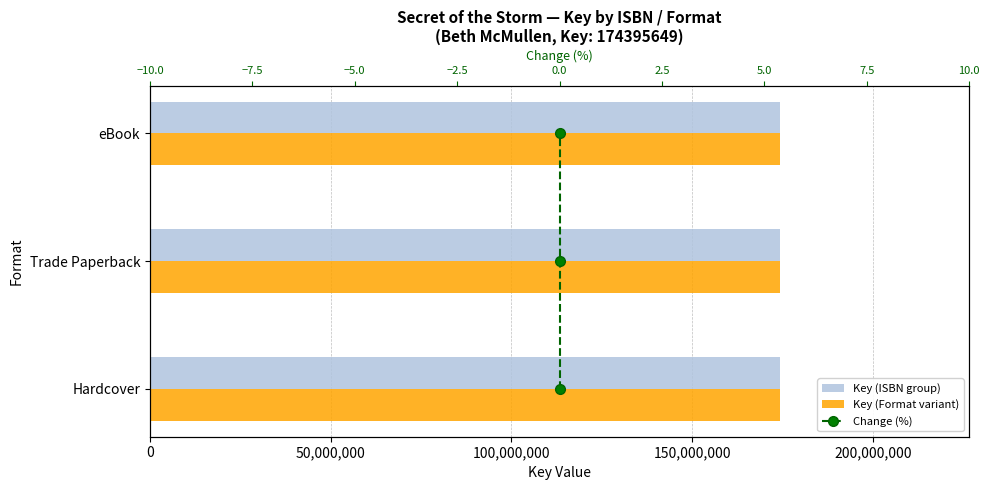

How many data points does each series have?

3